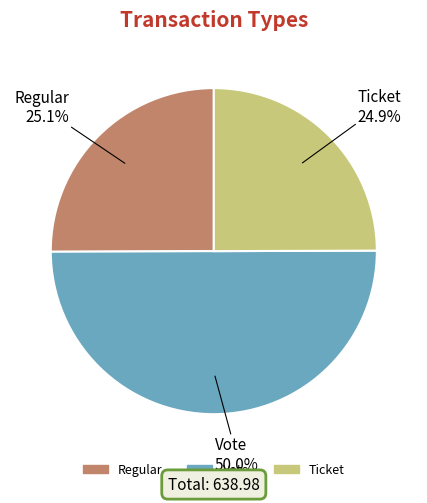

Which category has the biggest portion of the pie?

Vote